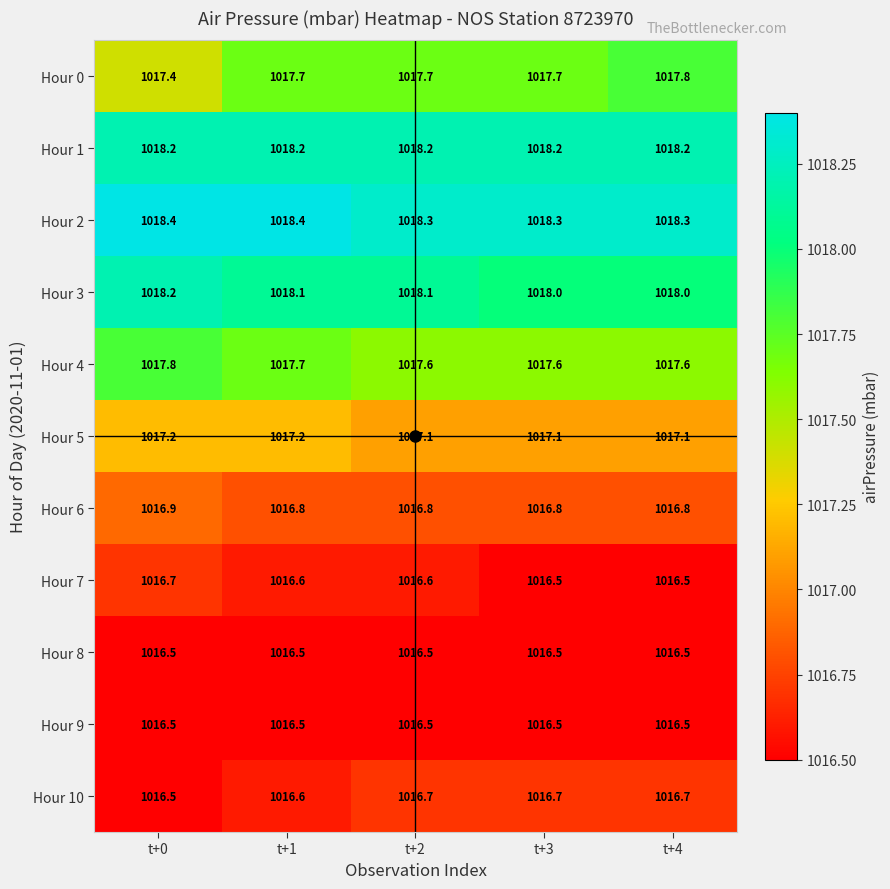

The Hour 1 series shows 1018.2 at t+3. True or false?

True